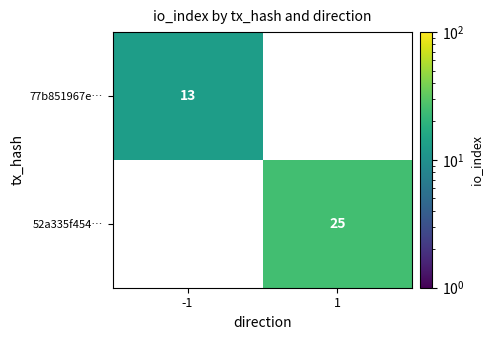

The 52a335f454… series shows 25 at 1. True or false?

True